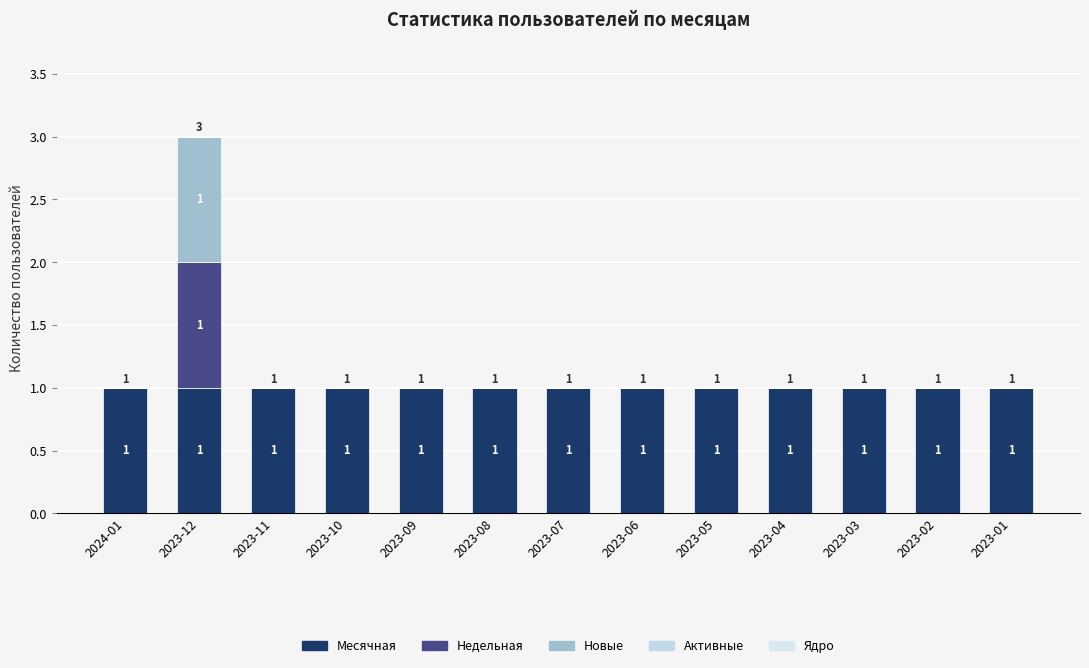

Which series has the widest spread of values?

Недельная